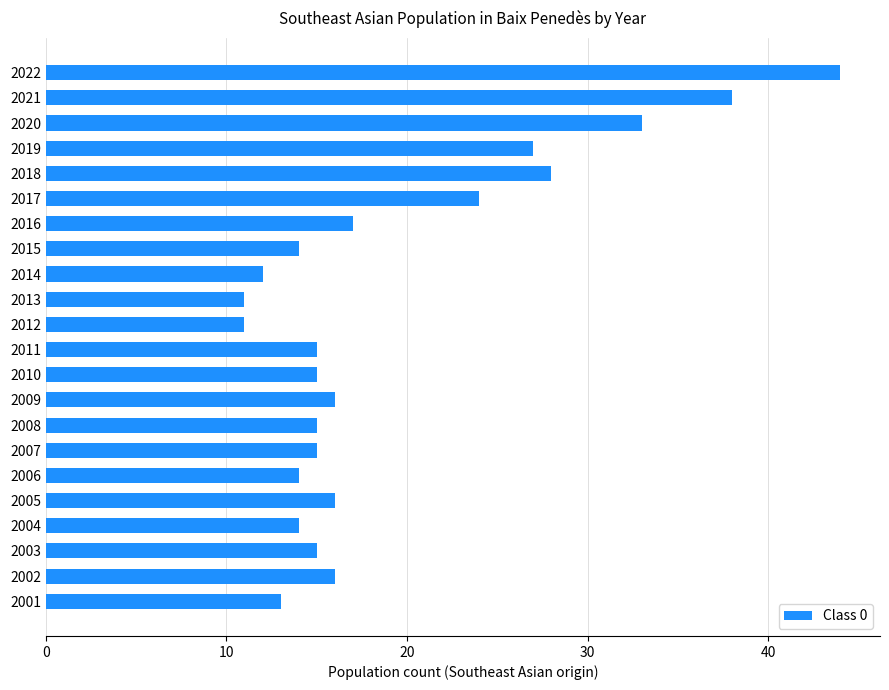

What is the change in value from 2022 to 2005?

-28